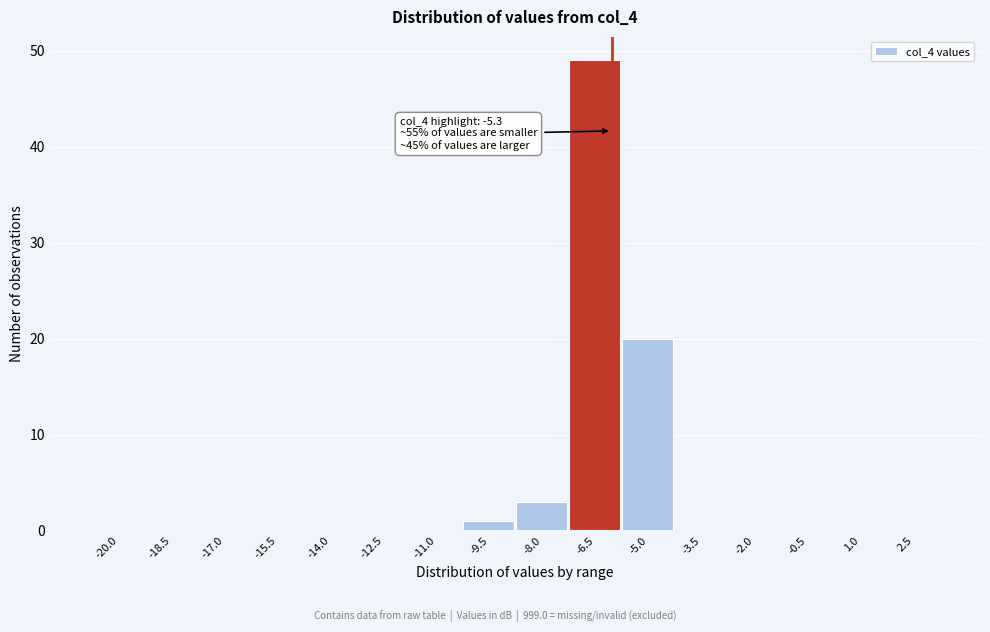

Reading left to right, what are all the values shown in this chart?

-20.0=0	-18.5=0	-17.0=0	-15.5=0	-14.0=0	-12.5=0	-11.0=0	-9.5=1	-8.0=3	-6.5=49	-5.0=20	-3.5=0	-2.0=0	-0.5=0	1.0=0	2.5=0